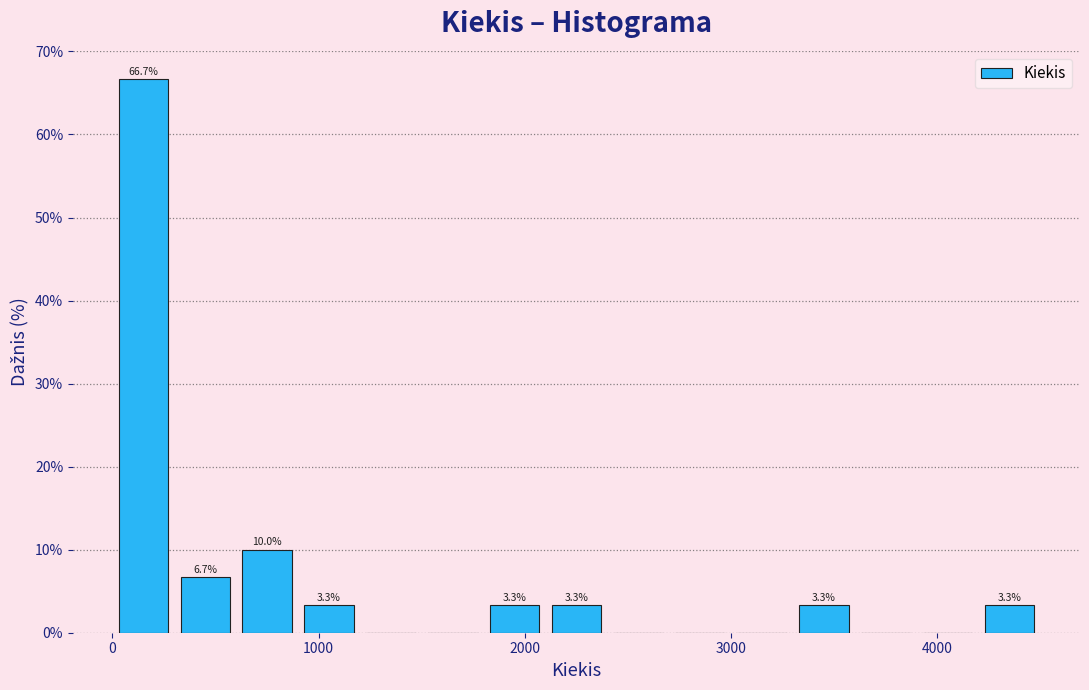

Around what value on the x-axis is the tallest bar? Give the approximate position of its centre, as read against the axis.

200